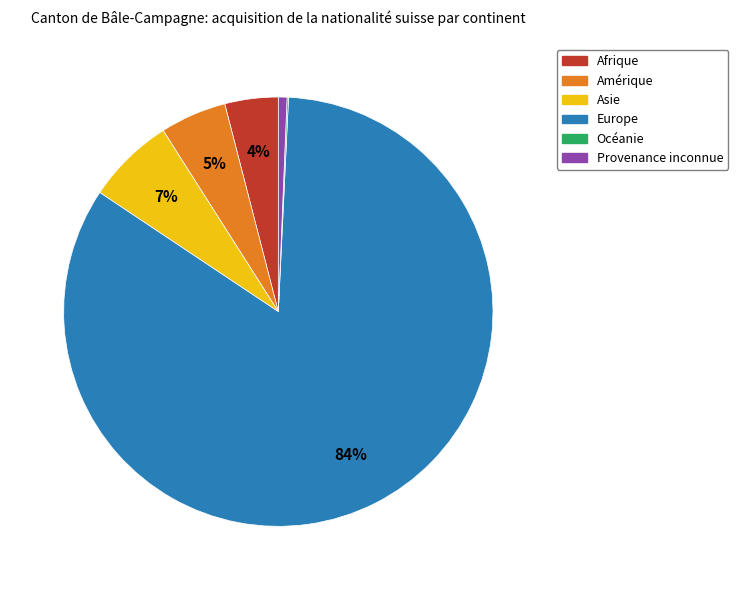

Do Afrique and Asie together represent more than half of the pie?

No